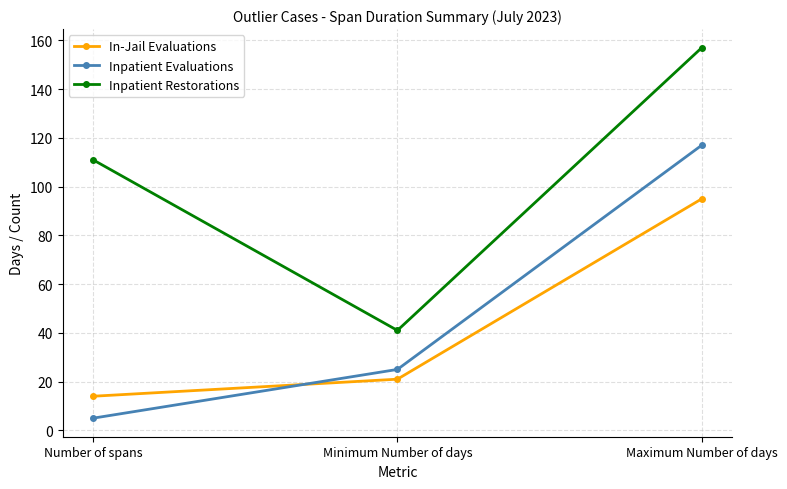

Does the chart display data point markers on the line(s)?

Yes